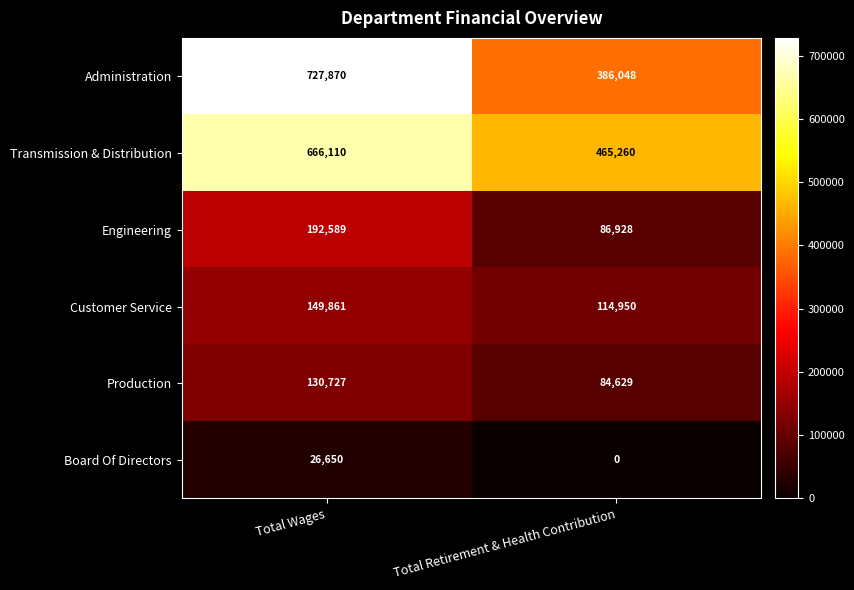

Which series has the largest range (max minus min)?

Administration